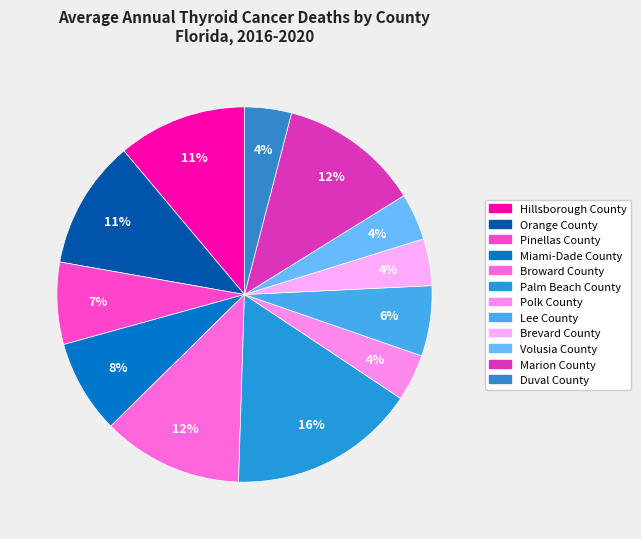

What percentage is NOT represented by Palm Beach County?

83.8%